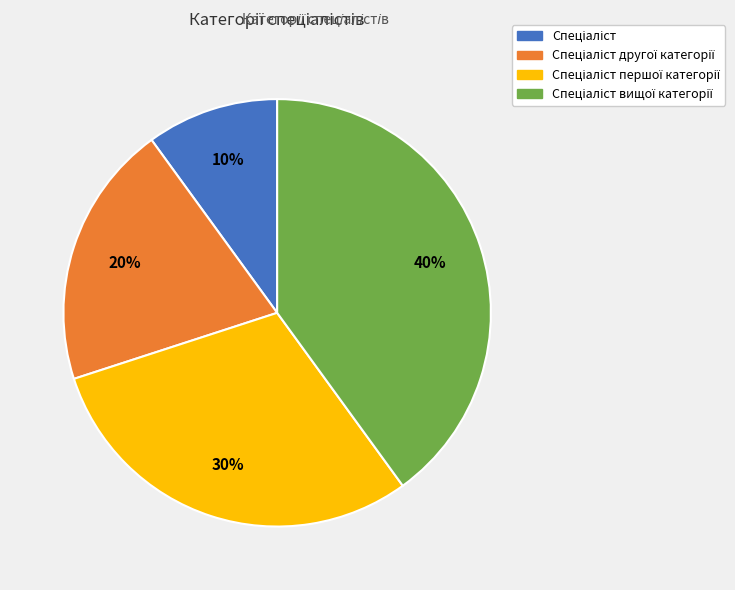

How many segments does this pie chart have?

4